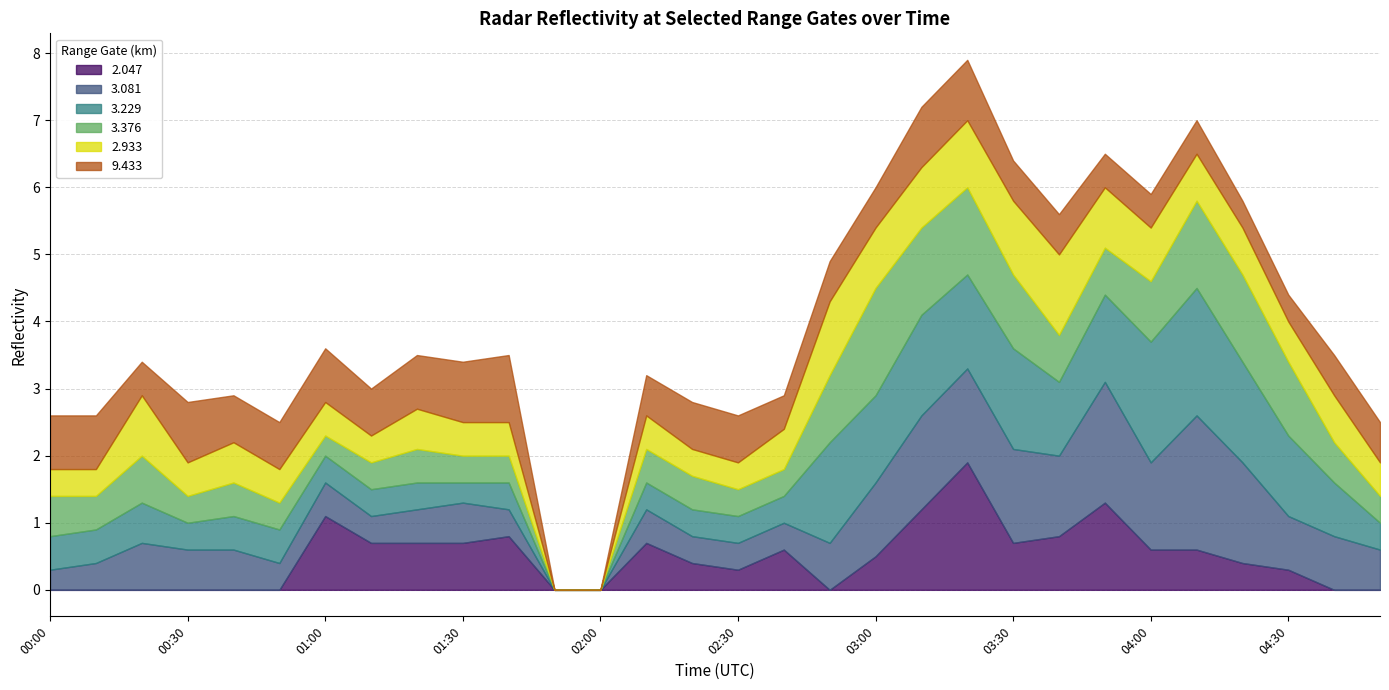

Which series ends up on top after the final intersection of 2.933 and 3.081?

3.081